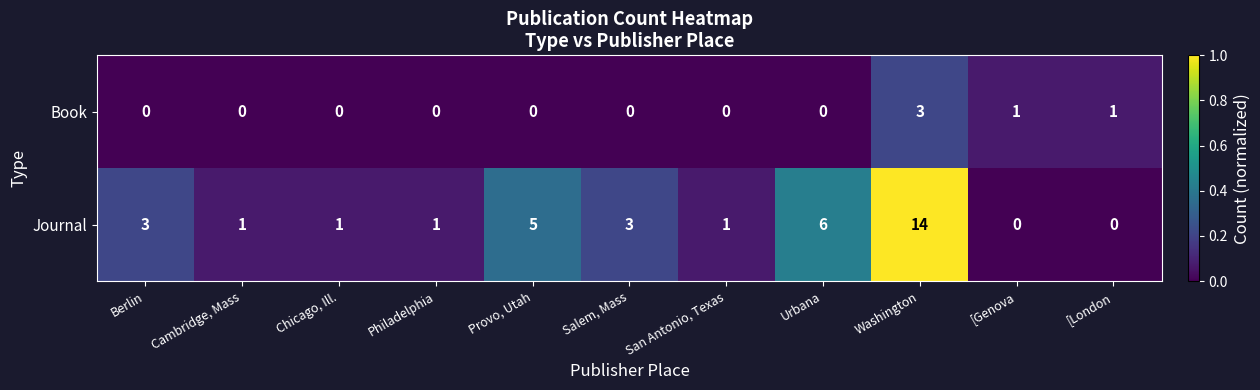

The Journal series shows 2 at Chicago, Ill.. True or false?

False